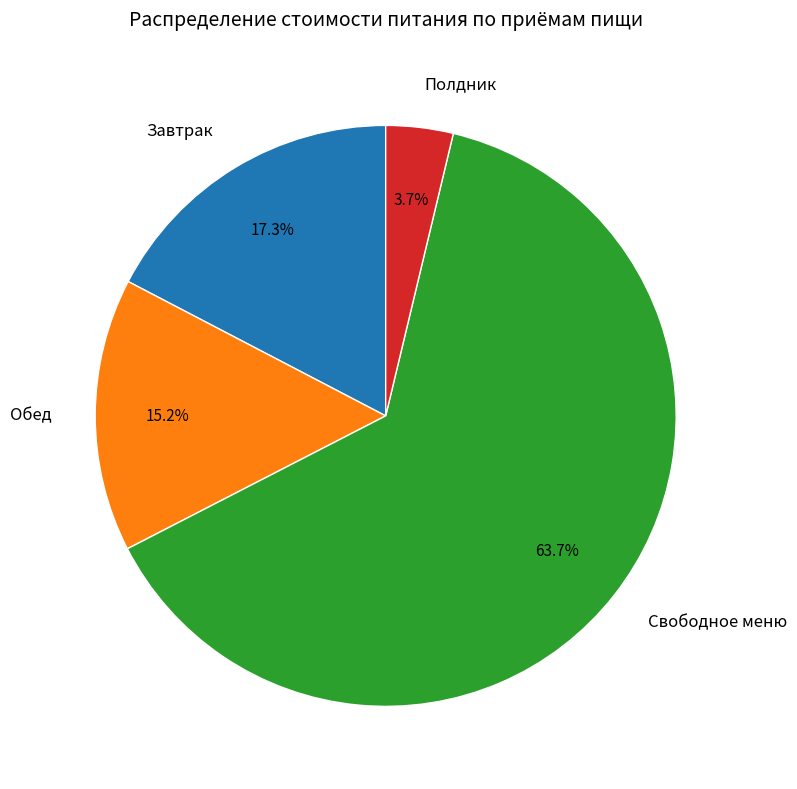

The Полдник slice represents 4% of the pie. True or false?

True